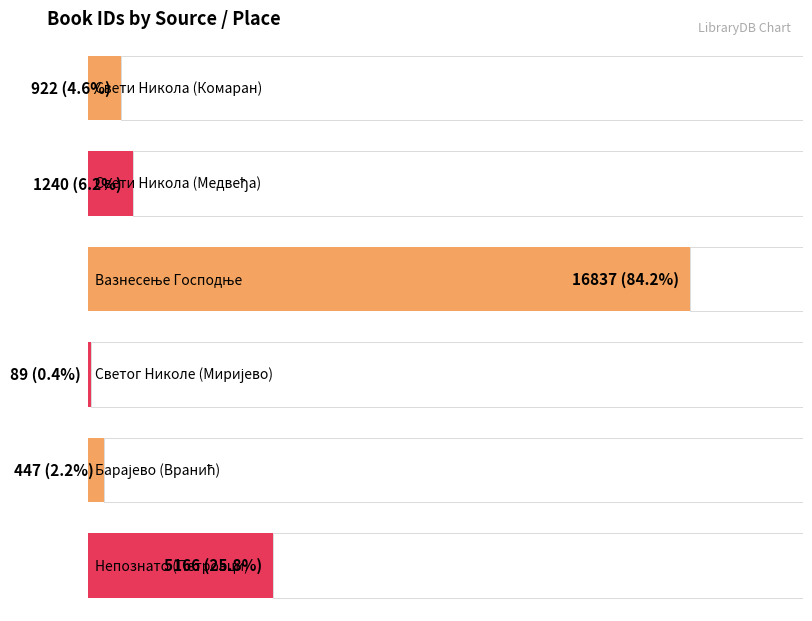

Reading left to right, list all the values displayed in this chart.

Свети Никола (Комаран)=922	Свети Никола (Медвеђа)=1240	Вазнесење Господње=16837	Светог Николе (Миријево)=89	Барајево (Вранић)=447	Непознато (Петровци)=5166